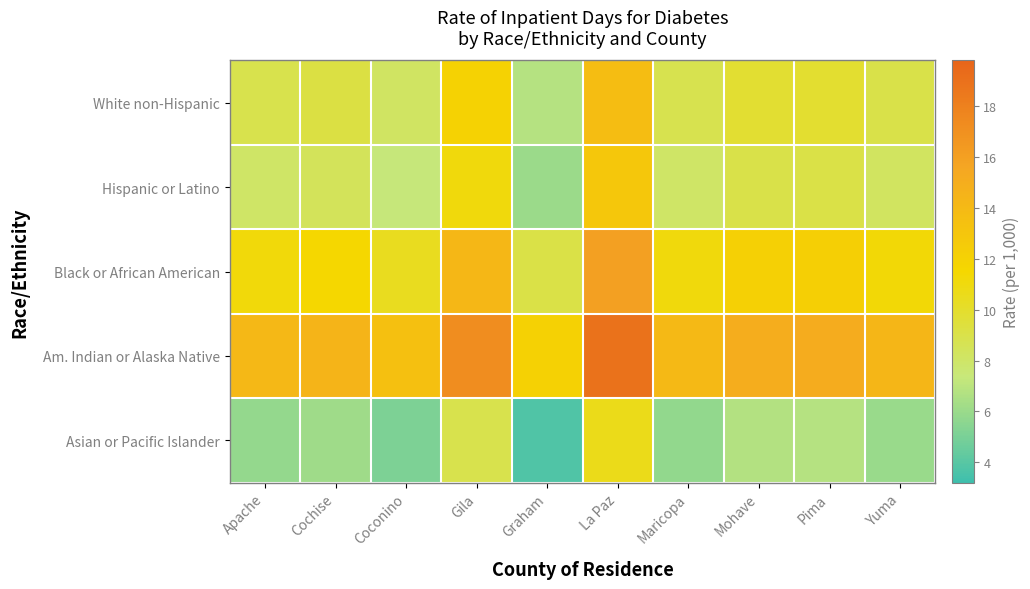

Which series has the widest spread of values?

Am. Indian or Alaska Native